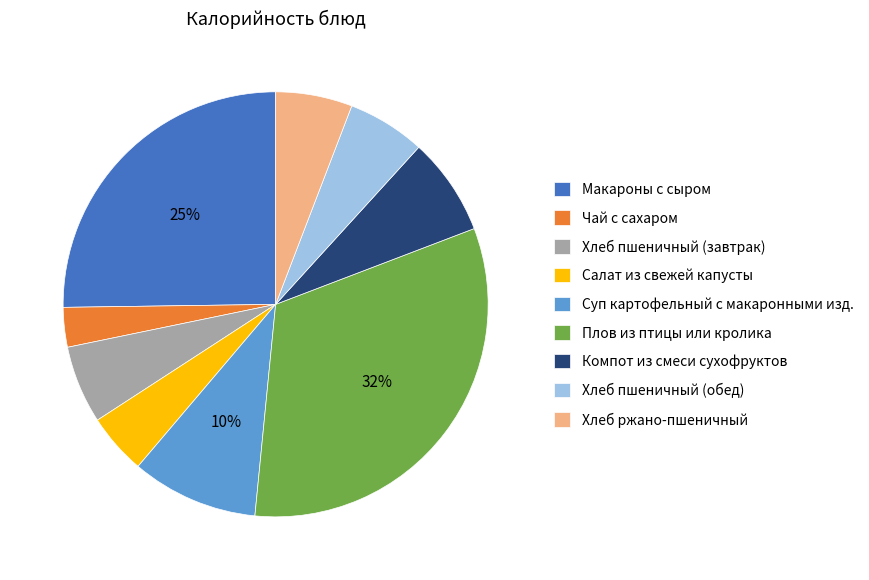

What percentage is the Чай с сахаром slice, to the nearest percent?

3%